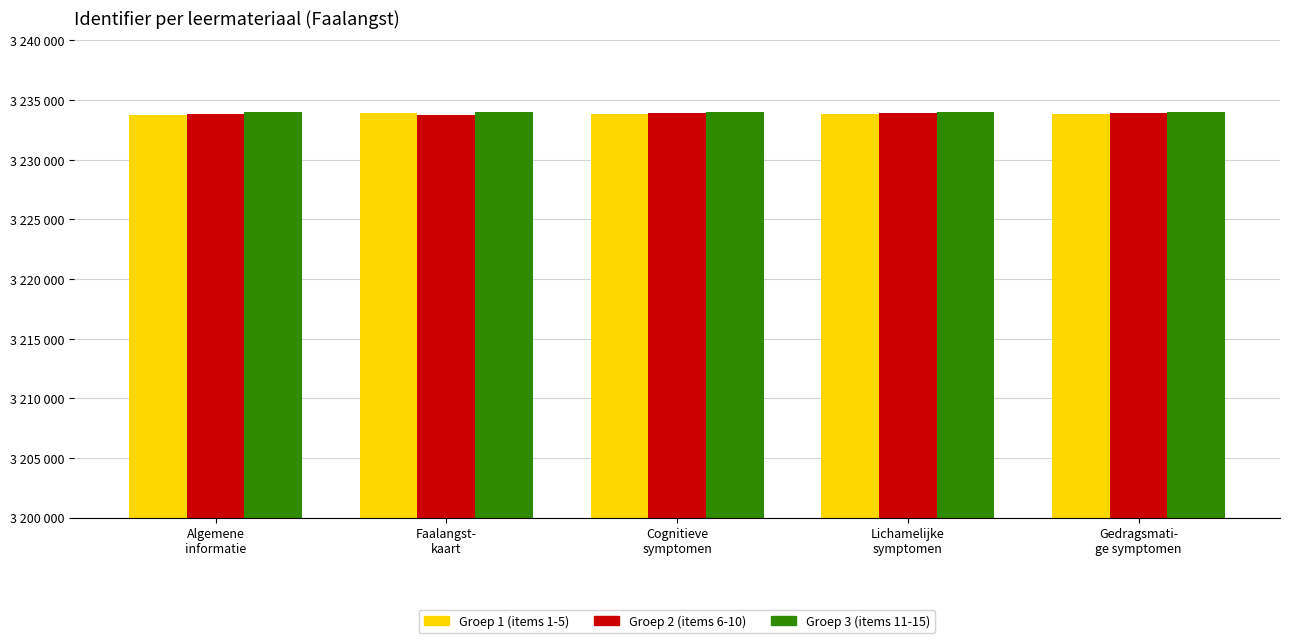

How many Groep 3 (items 11-15) values are between 3233990 and 3233997?

3